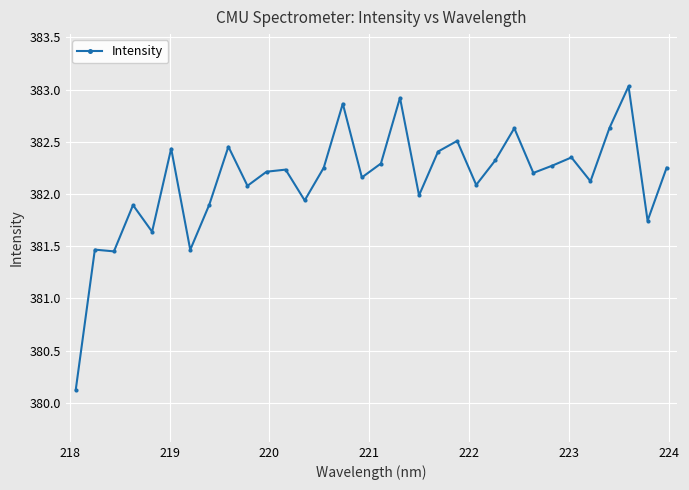

What is the difference between the second highest and second lowest values?

1.5